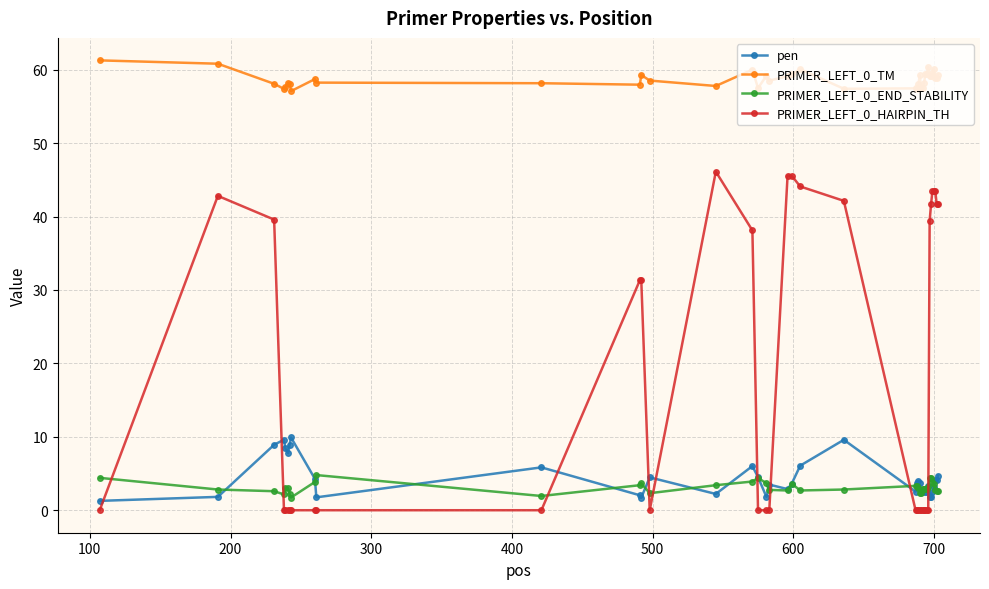

True or false: PRIMER_LEFT_0_END_STABILITY has more than 0 interior local peaks.

True